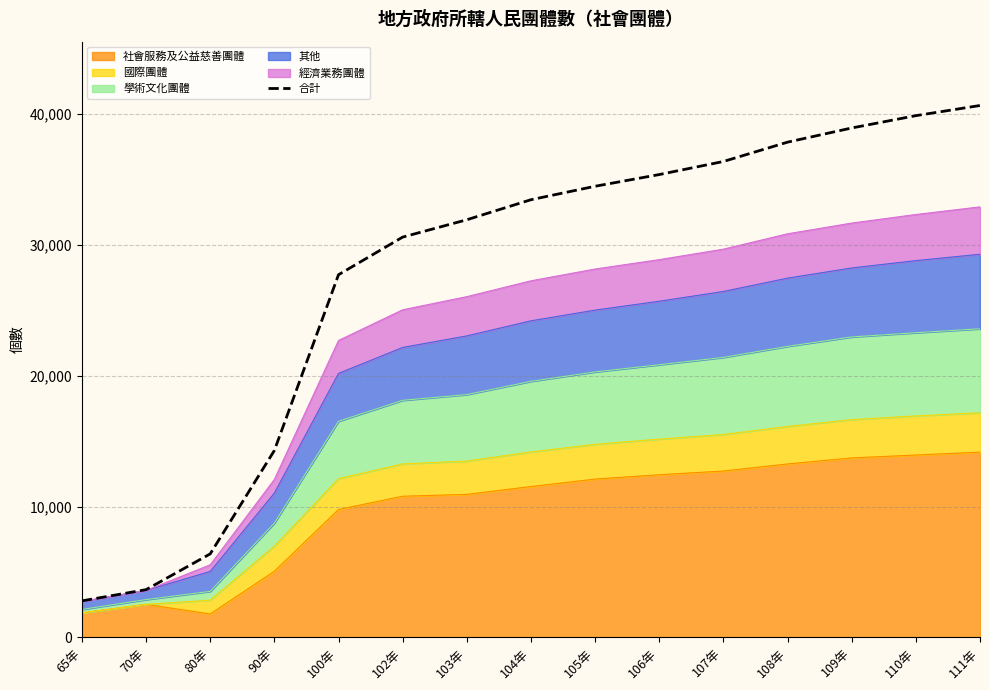

What is the greatest value displayed?

40666